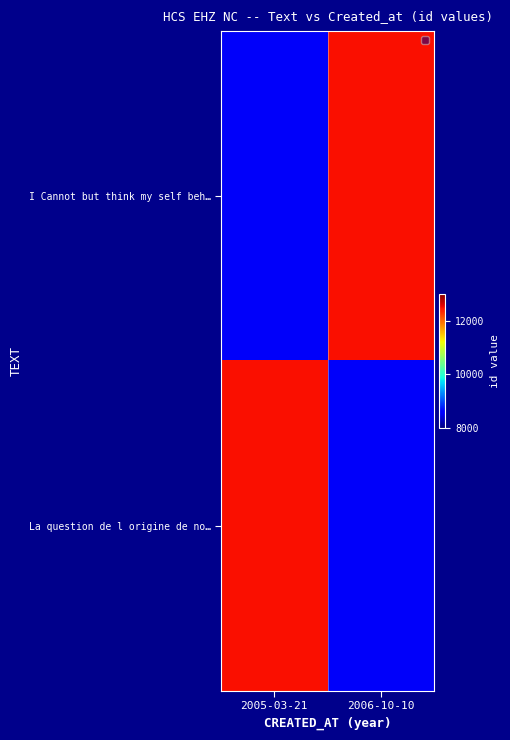

How many distinct data groups are displayed?

2